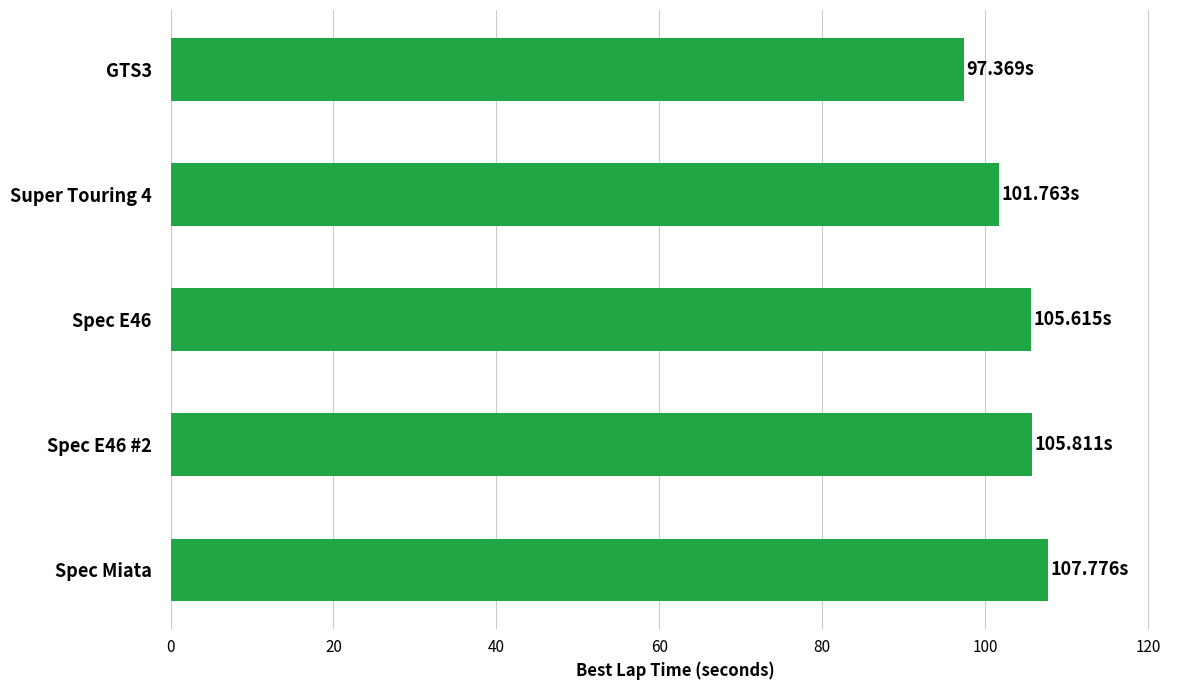

Which has a higher value, GTS3 or Spec E46 #2?

Spec E46 #2